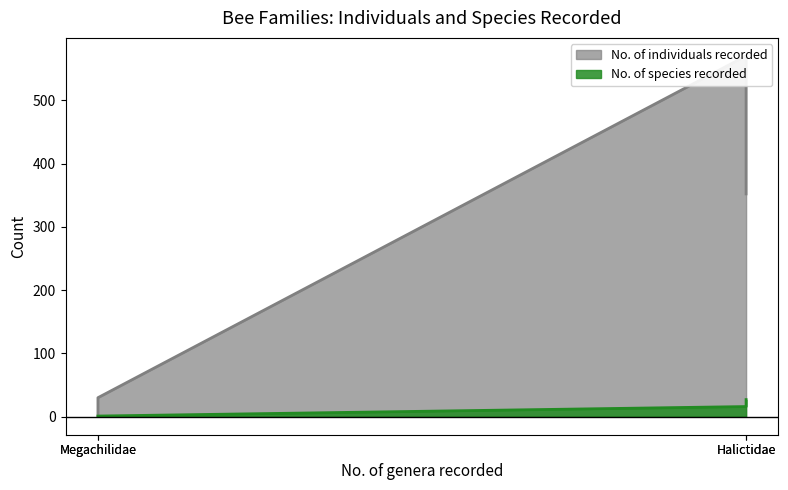

True or false: No. of individuals recorded has a value of 16 at Megachilidae.

False